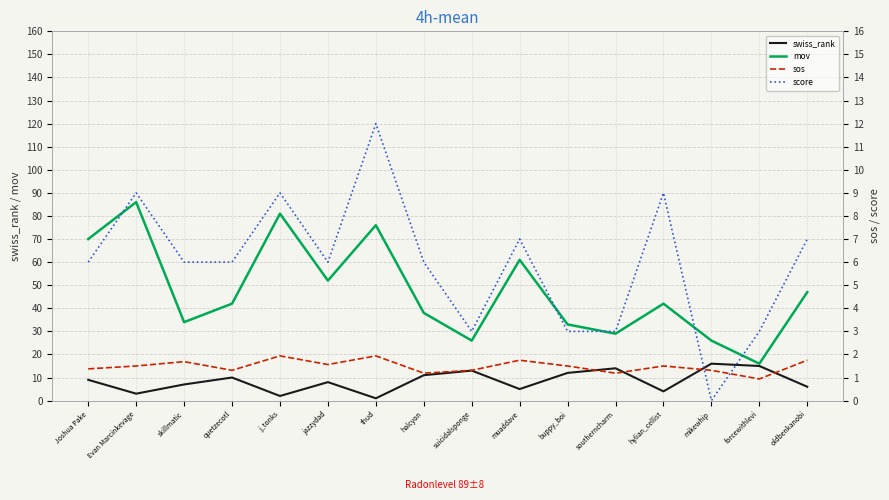

Which series has the widest spread of values?

mov